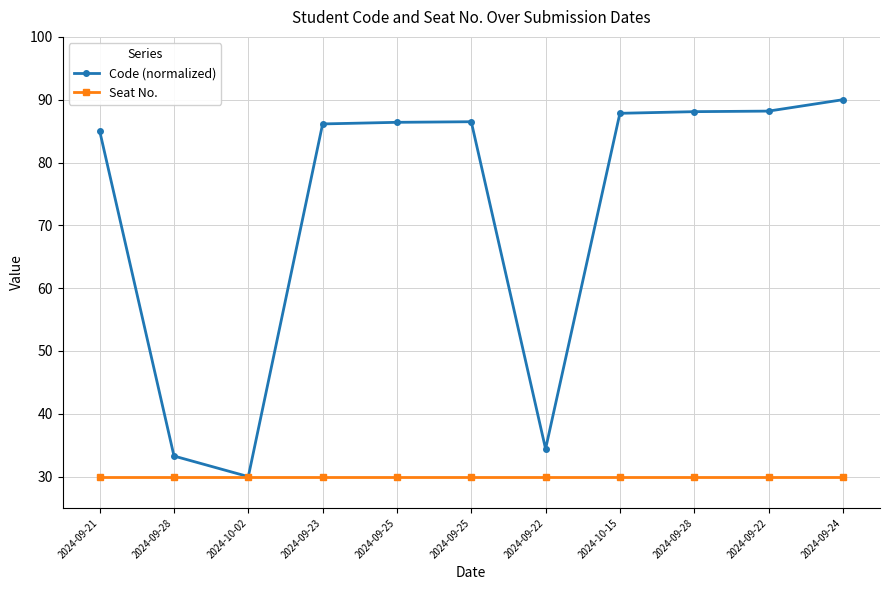

Count the number of categories in the chart.

11